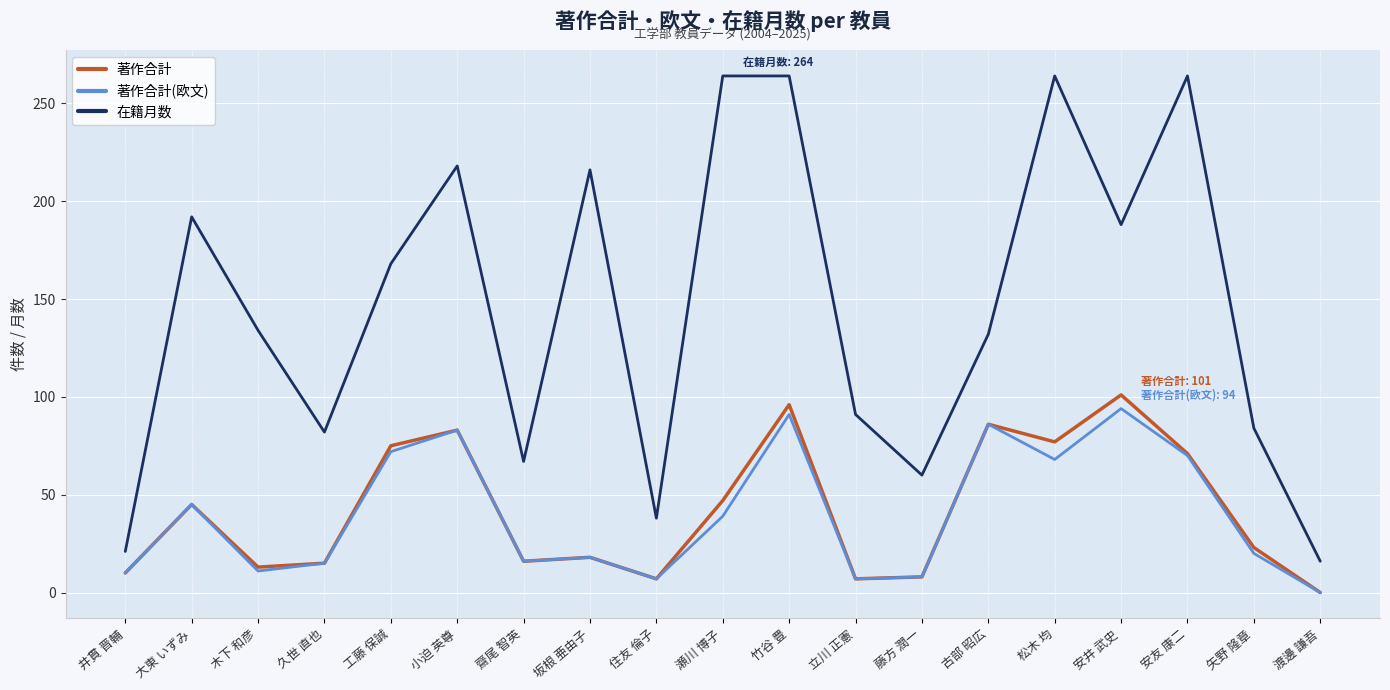

Is the value of 著作合計 at 坂根 亜由子 greater than the value of 著作合計(欧文) at 藤方 潤一?

Yes